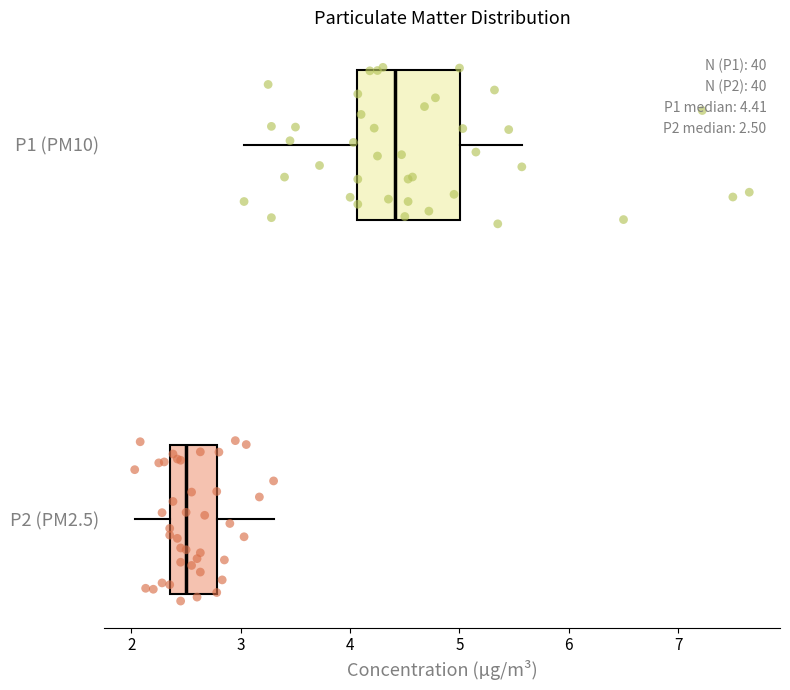

Which box is the widest, from its left edge to its right edge?

P1 (PM10)